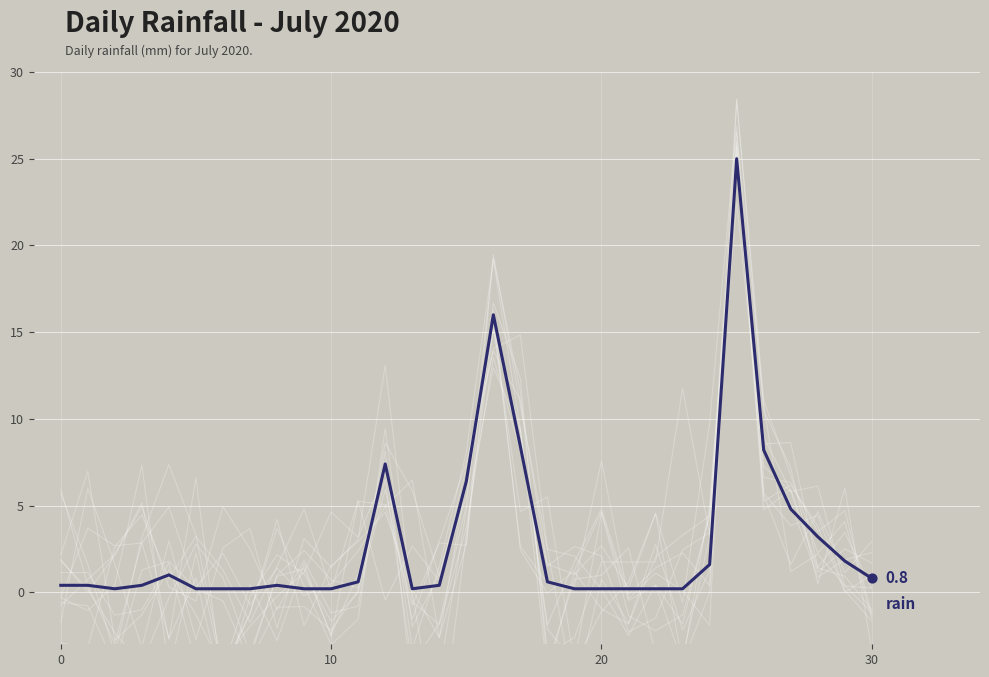

Between 19 and 22, which is larger?

19